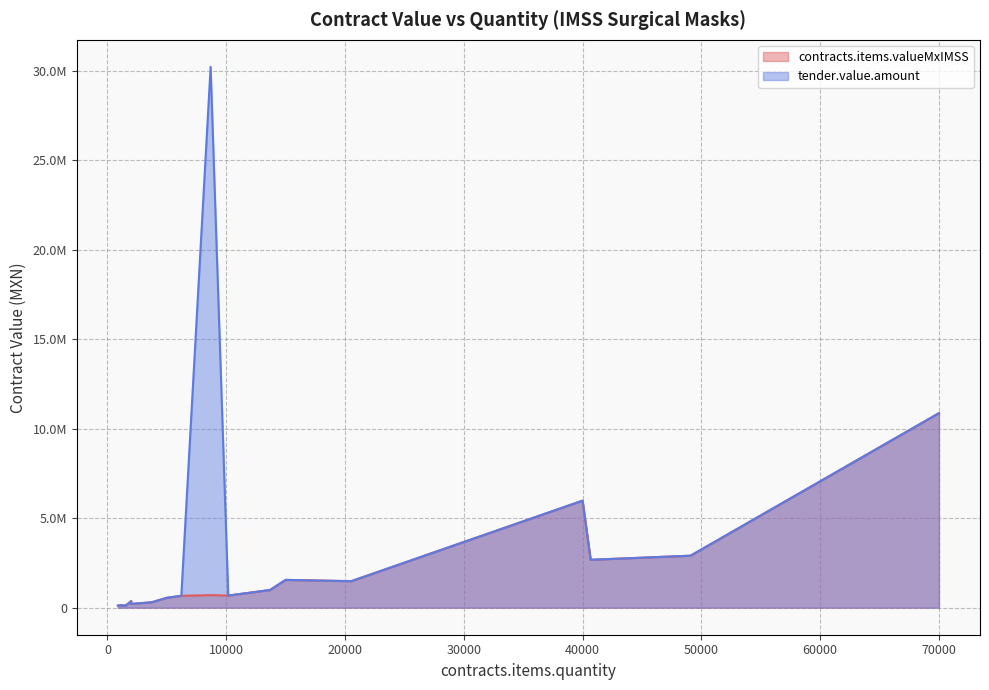

True or false: tender.value.amount and contracts.items.valueMxIMSS cross at least once.

False